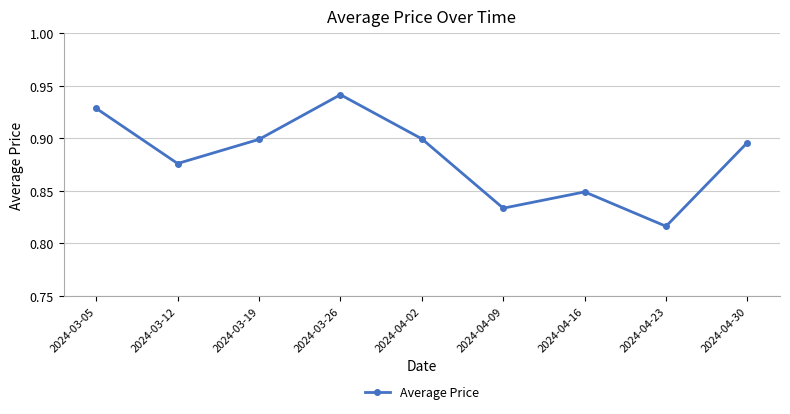

Count the number of data series in this chart.

1